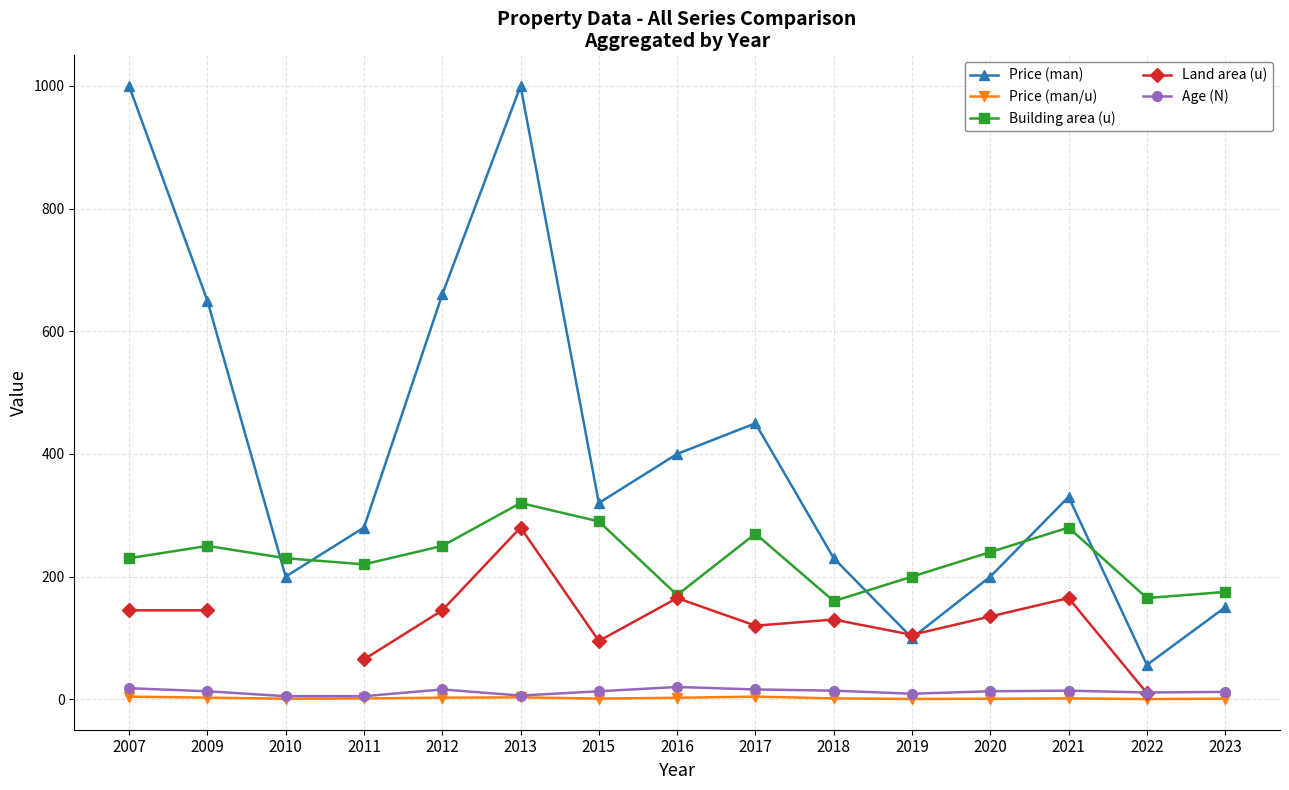

At which label is Price (man) closest to 528?

2017